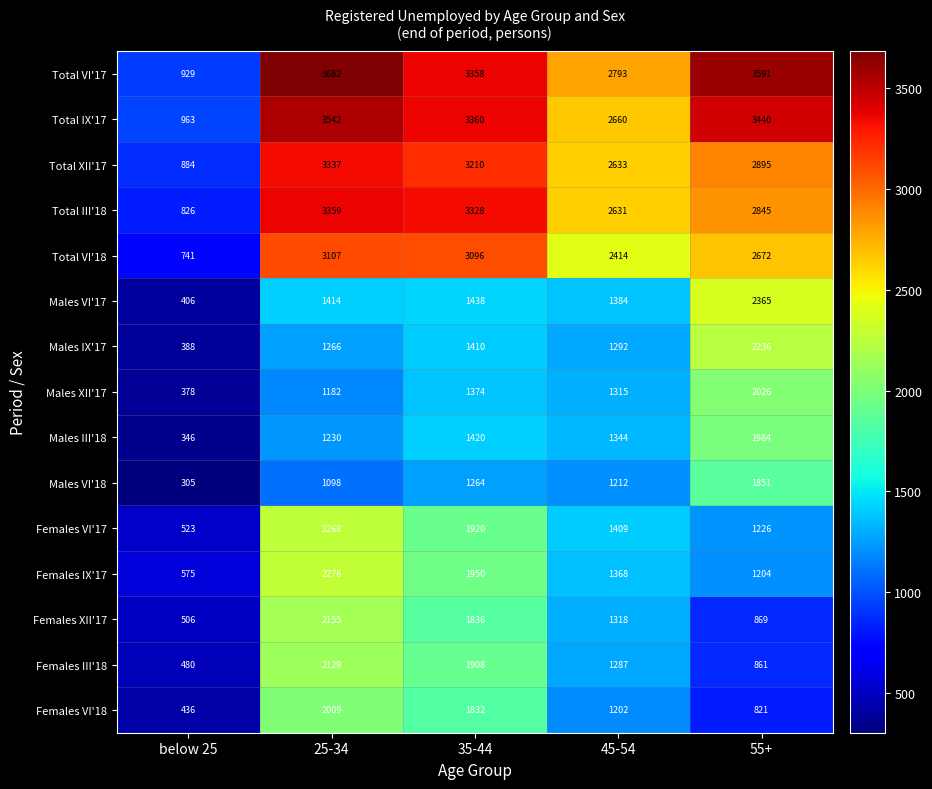

What is the minimum value shown in the chart?

305